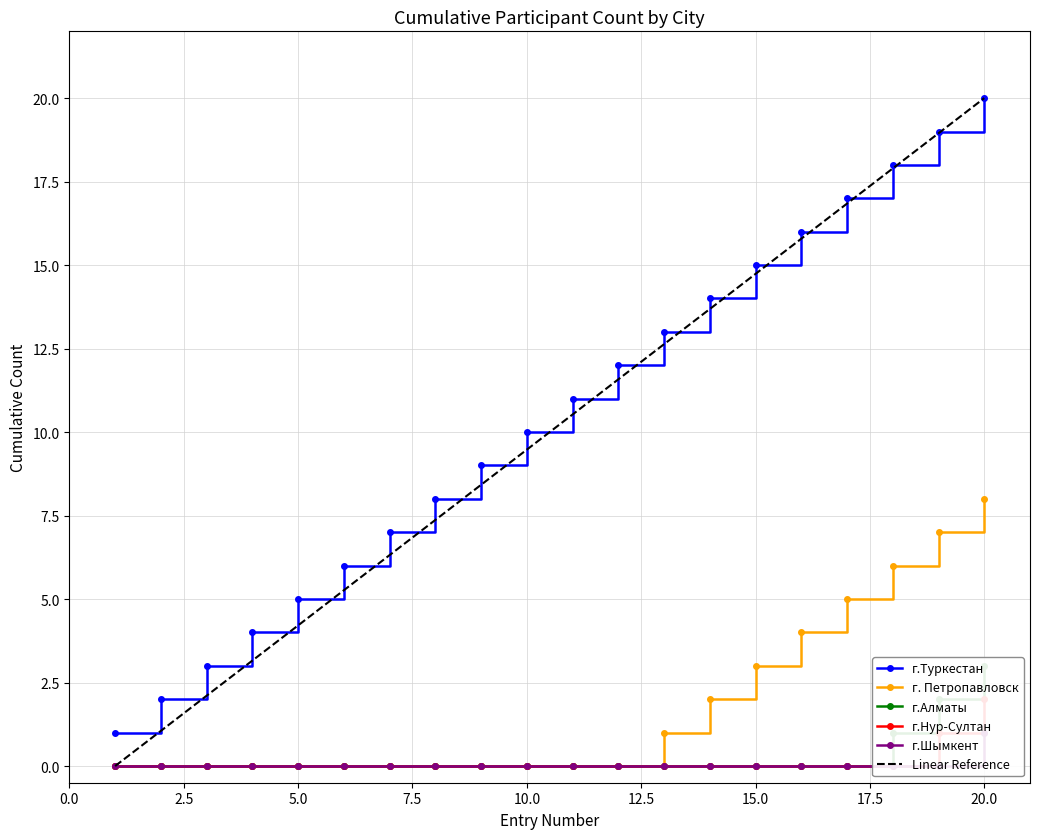

At which label does г. Петропавловск reach its peak?

20.0